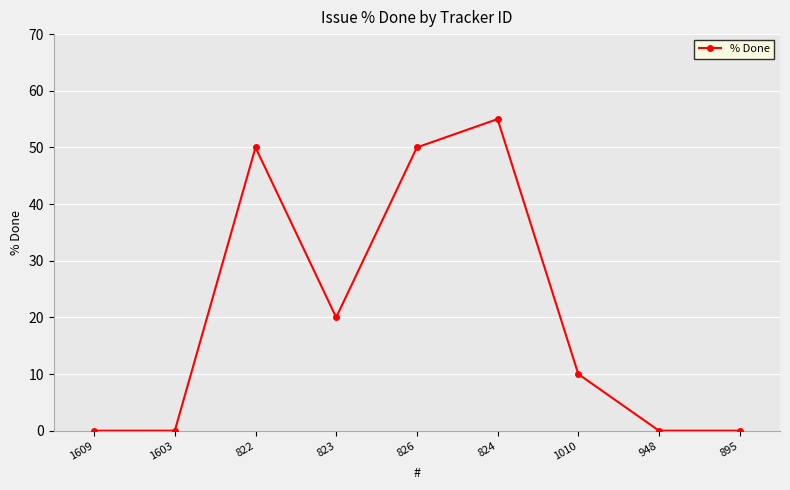

How many lines are shown in the chart?

1